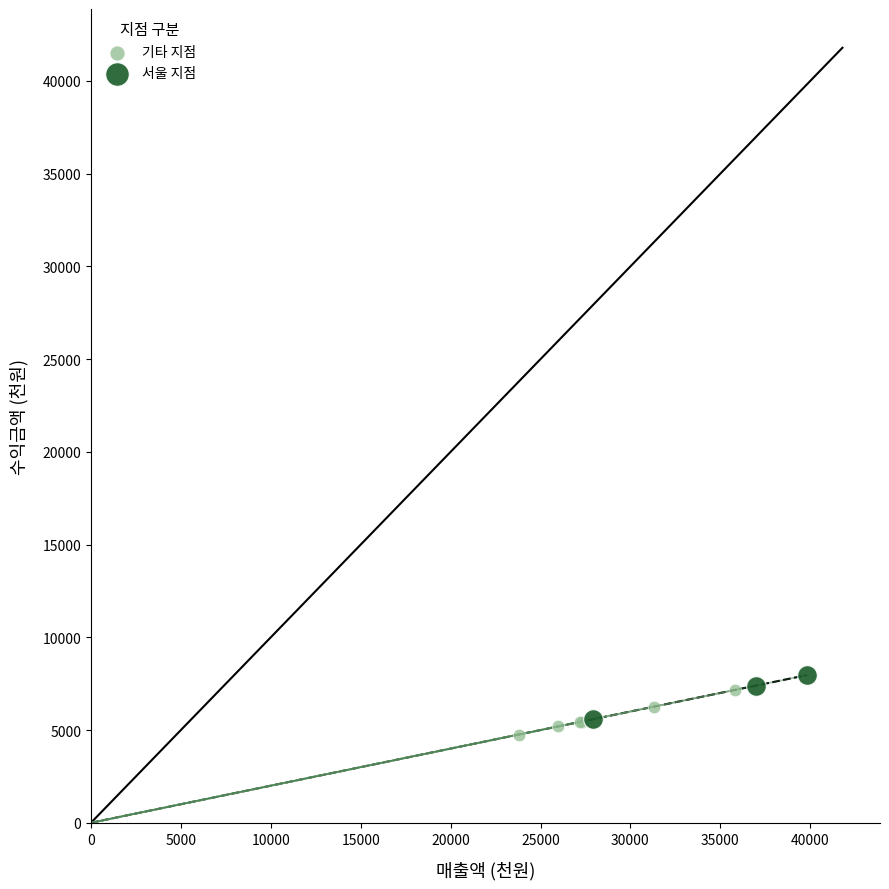

What are all the series names shown in the legend?

기타 지점, 서울 지점